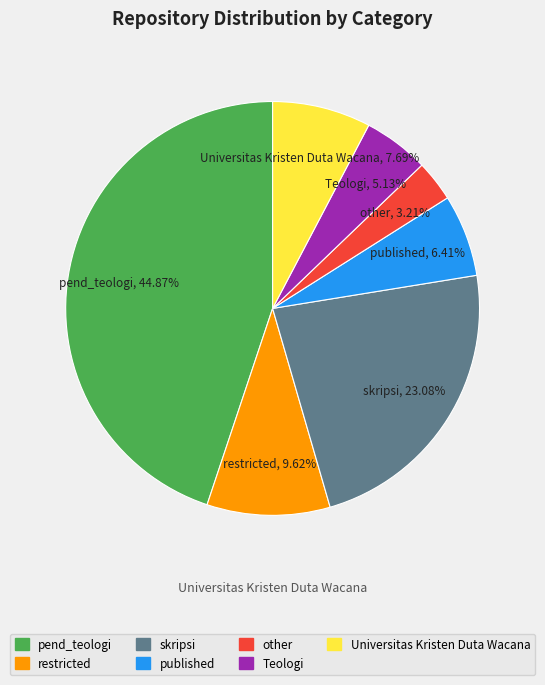

Is there any slice that represents more than half of the pie?

No